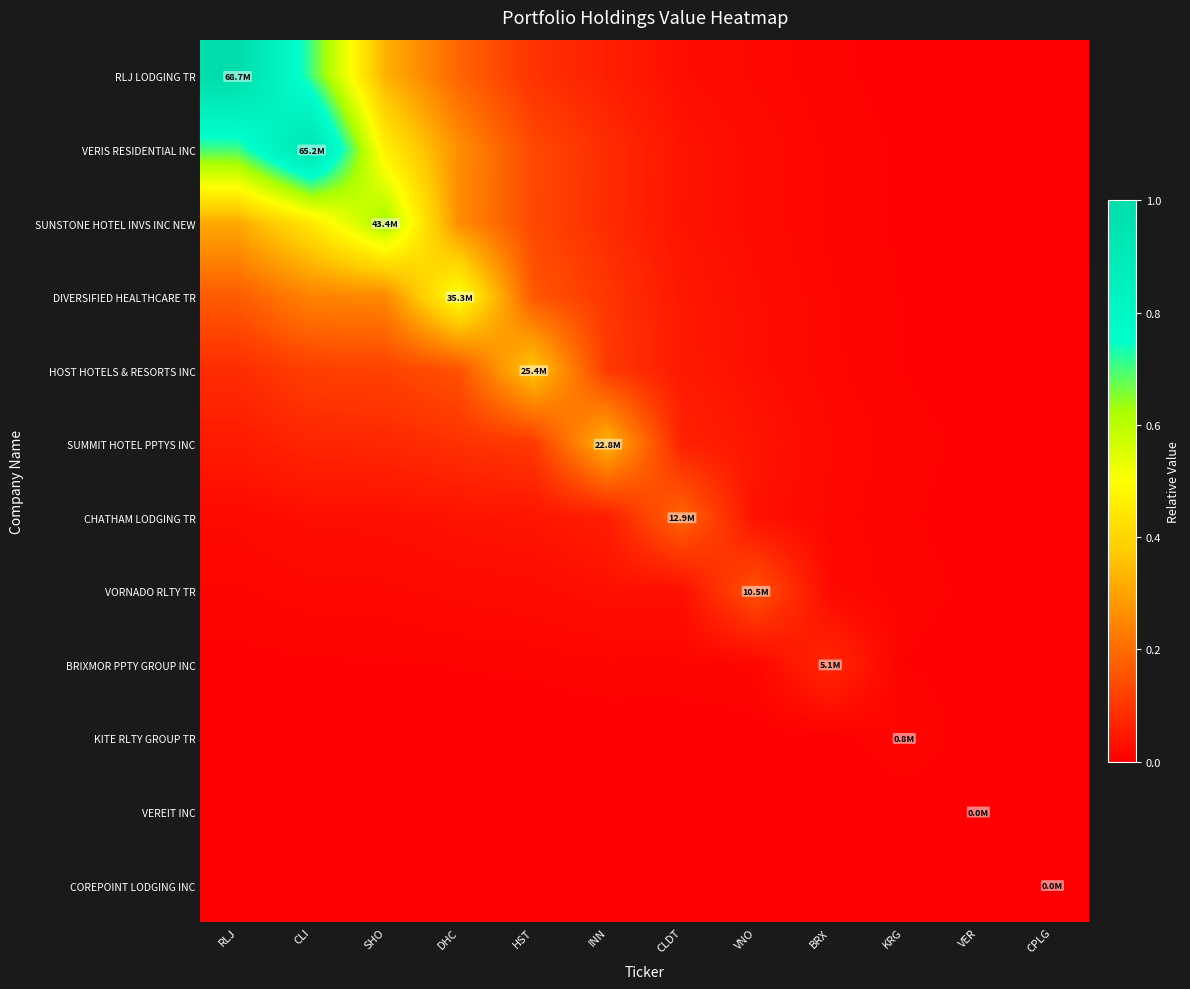

Rank the series by their maximum value, from lowest to highest.

VEREIT INC, COREPOINT LODGING INC, KITE RLTY GROUP TR, BRIXMOR PPTY GROUP INC, VORNADO RLTY TR, CHATHAM LODGING TR, SUMMIT HOTEL PPTYS INC, HOST HOTELS & RESORTS INC, DIVERSIFIED HEALTHCARE TR, SUNSTONE HOTEL INVS INC NEW, VERIS RESIDENTIAL INC, RLJ LODGING TR